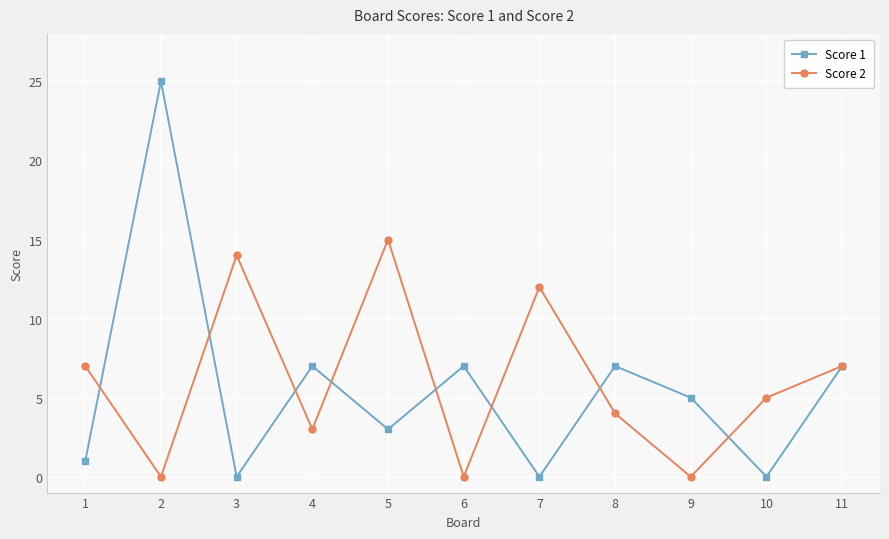

What is the highest value of the Score 1 series?

25